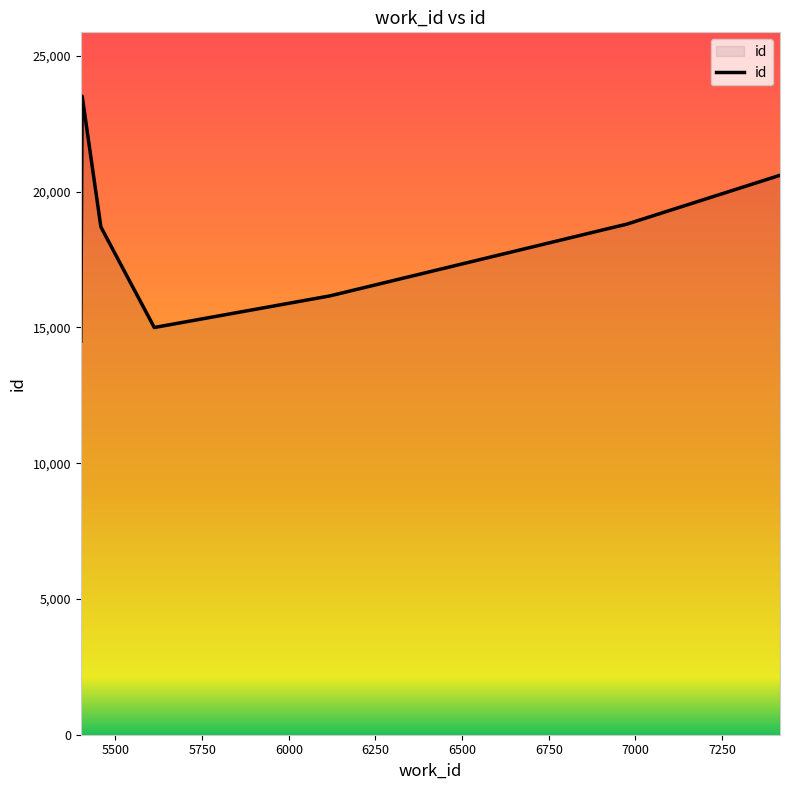

True or false: there are more than 0 points higher than both neighbors.

True